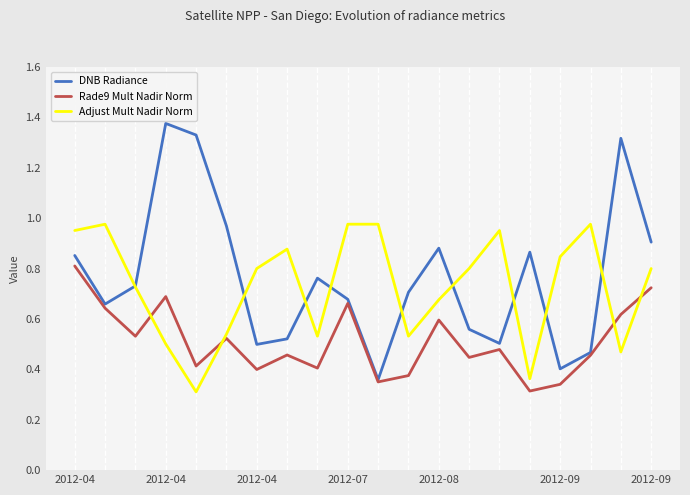

What is the sum of all DNB Radiance values?

15.3